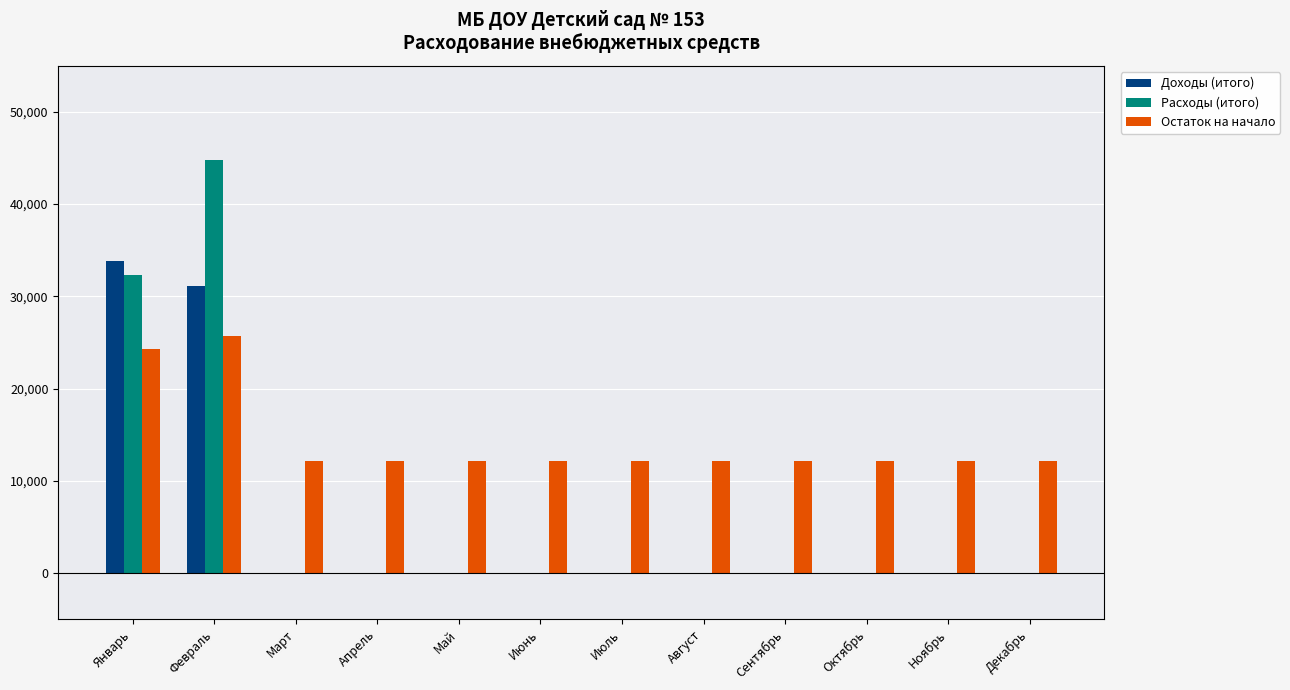

What is the spread (max minus min) of values at Январь?

9635.9